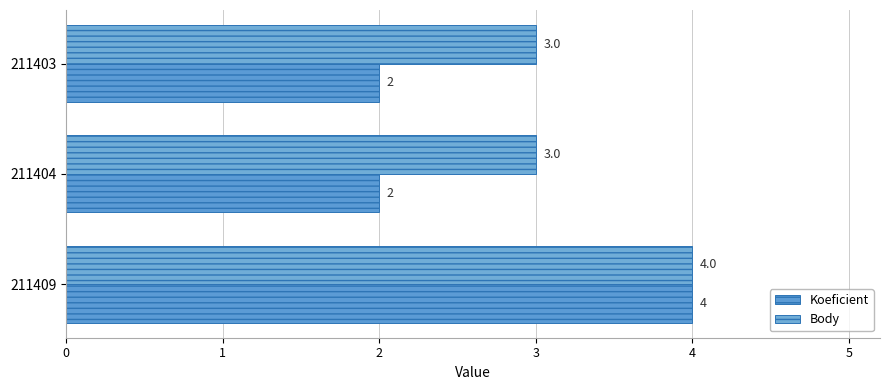

Count the number of data series in this chart.

2